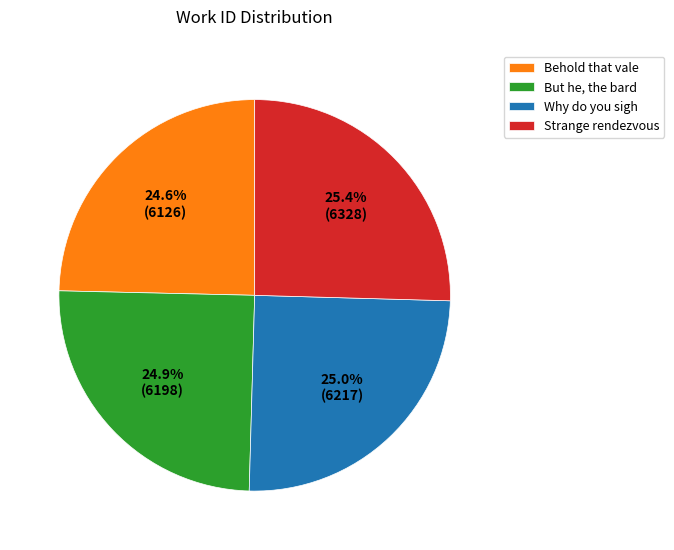

Rank the categories by value from lowest to highest.

Behold that vale, But he, the bard, Why do you sigh, Strange rendezvous